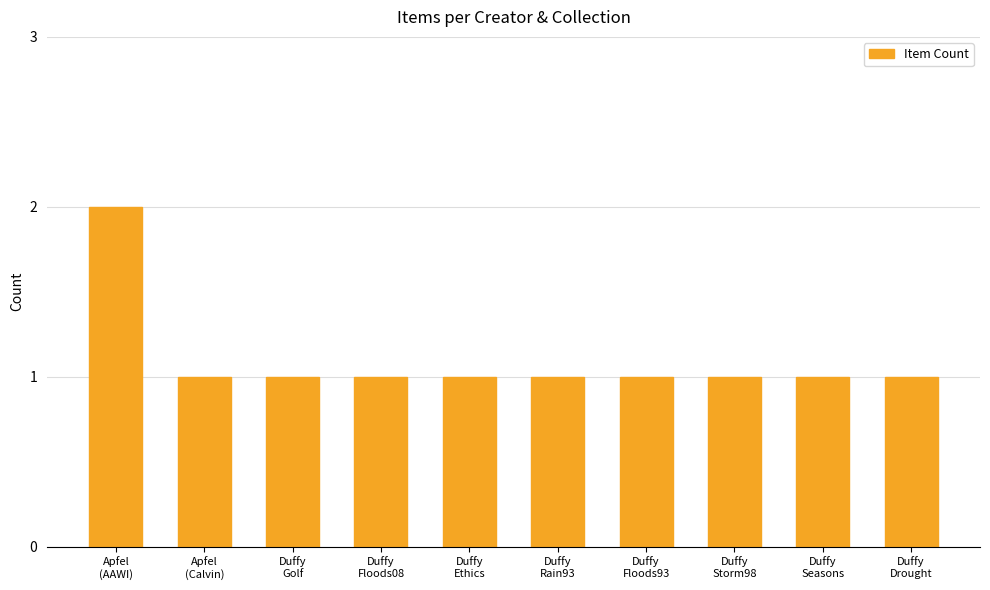

What is the sum of all values?

11